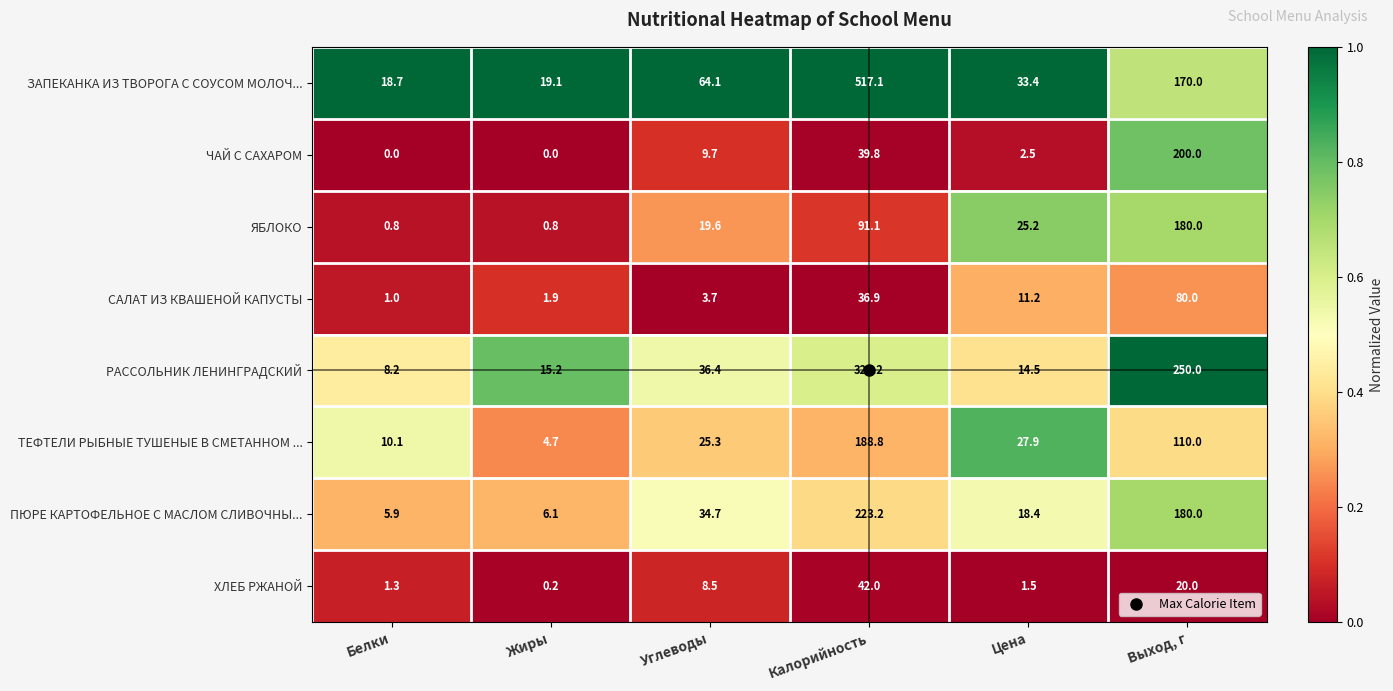

Is it true that ПЮРЕ КАРТОФЕЛЬНОЕ С МАСЛОМ СЛИВОЧНЫ... equals 123.9 at Калорийность?

False